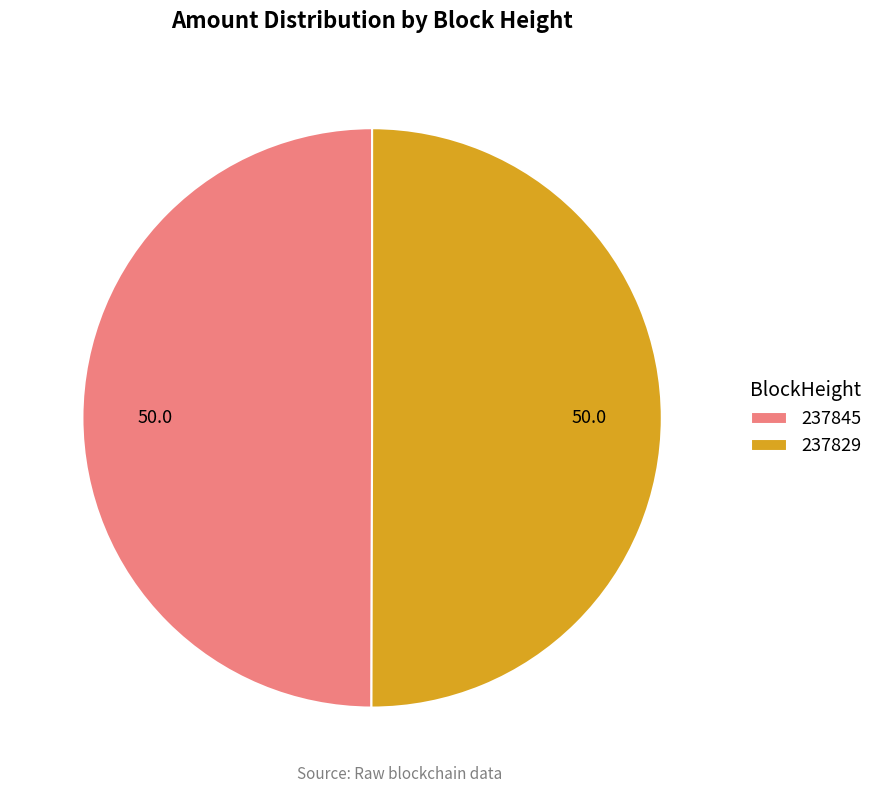

The 237829 slice represents 99% of the pie. True or false?

False